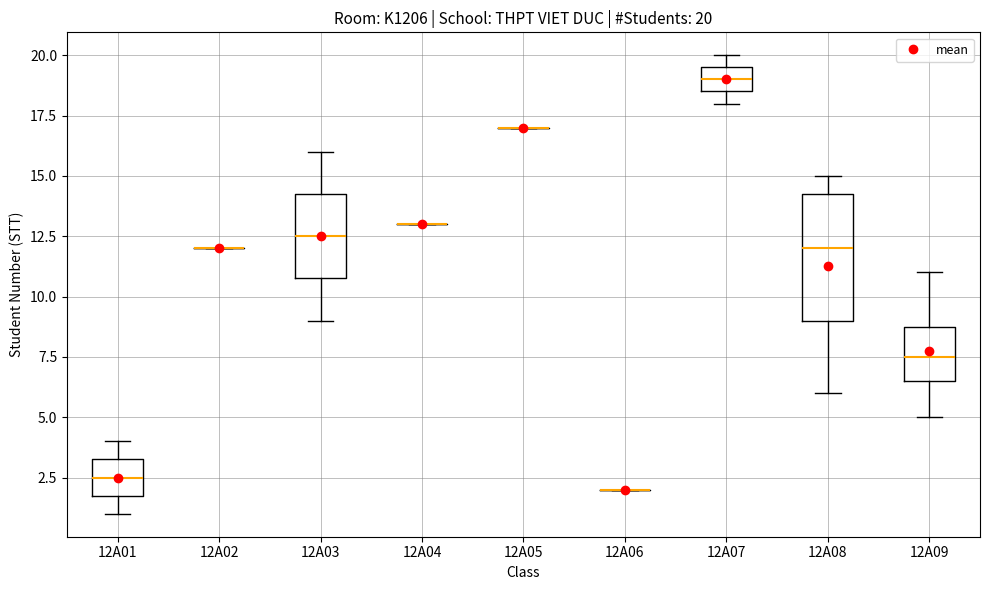

Comparing the boxes themselves (not the whiskers), which one is the tallest?

12A08